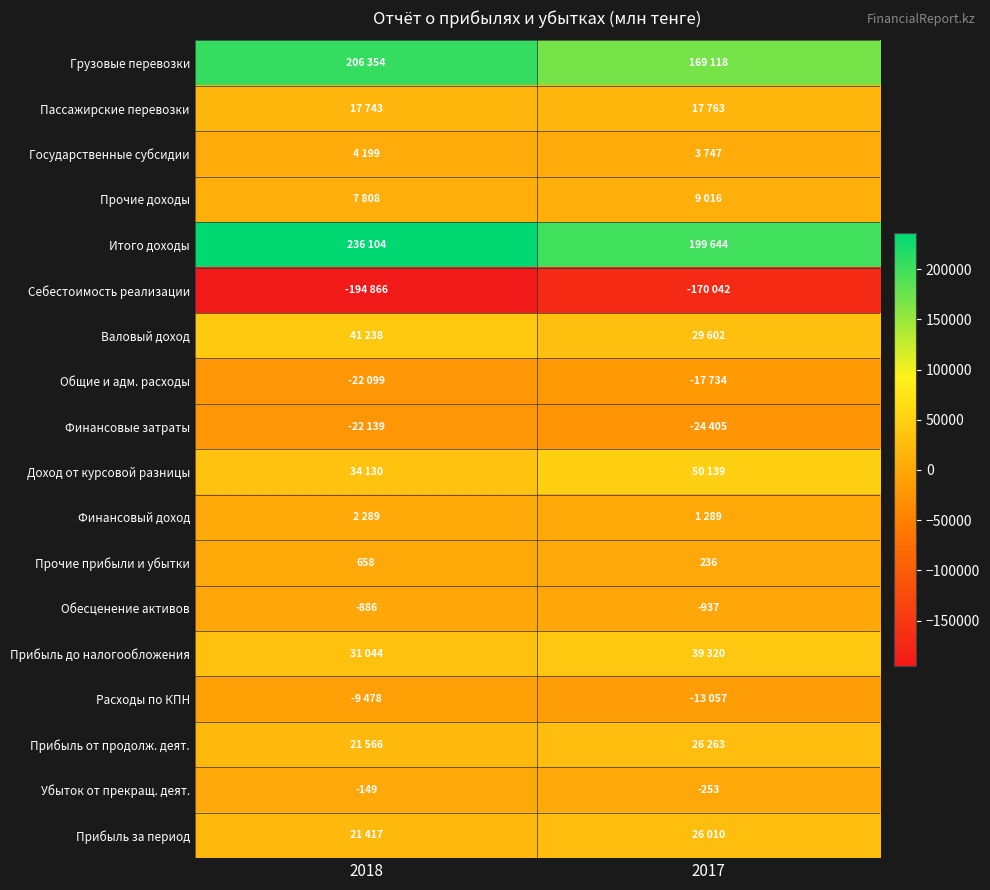

The Убыток от прекращ. деят. series shows -47 at 2018. True or false?

False